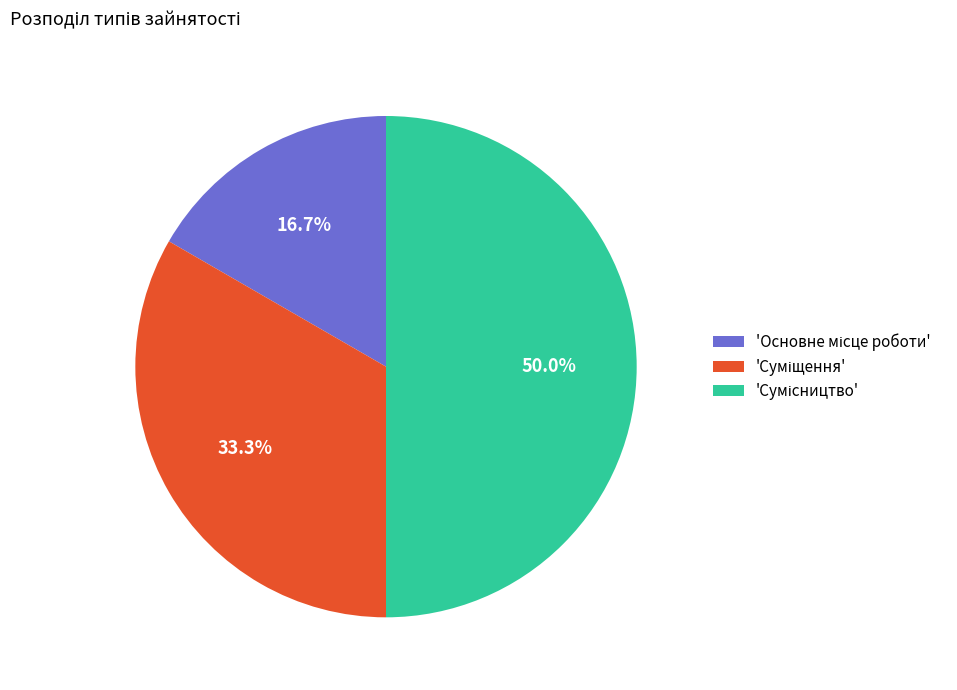

To the nearest percent, what is the average slice percentage?

33%